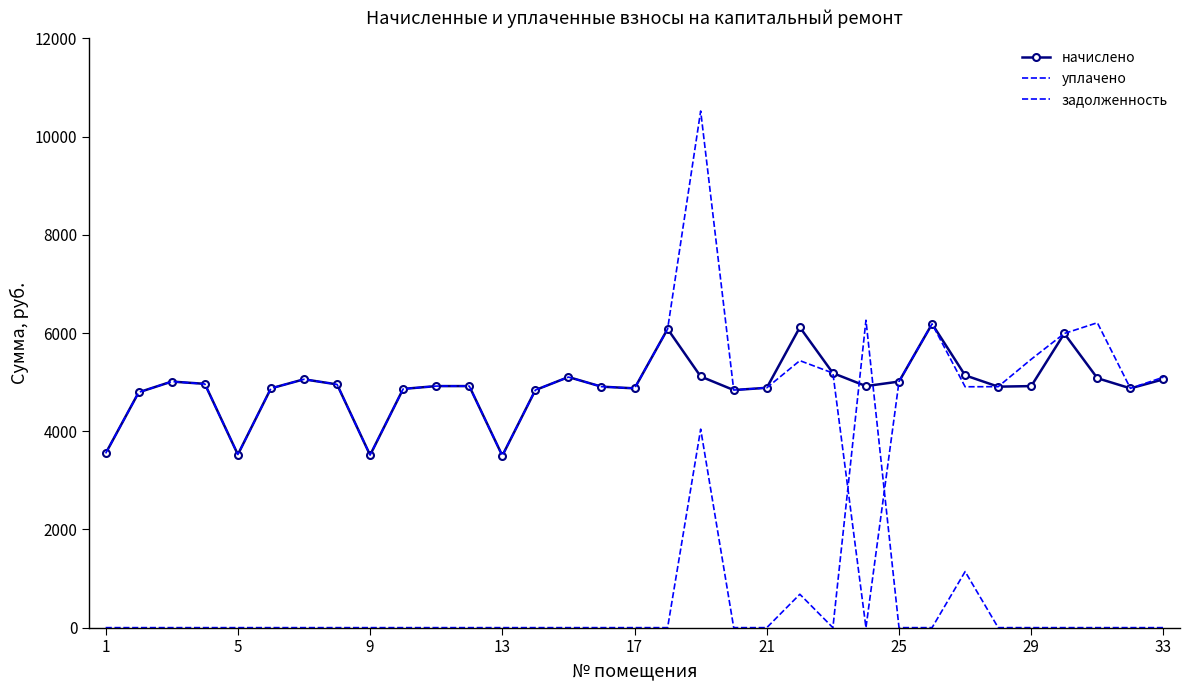

How many times do задолженность and начислено cross each other?

2